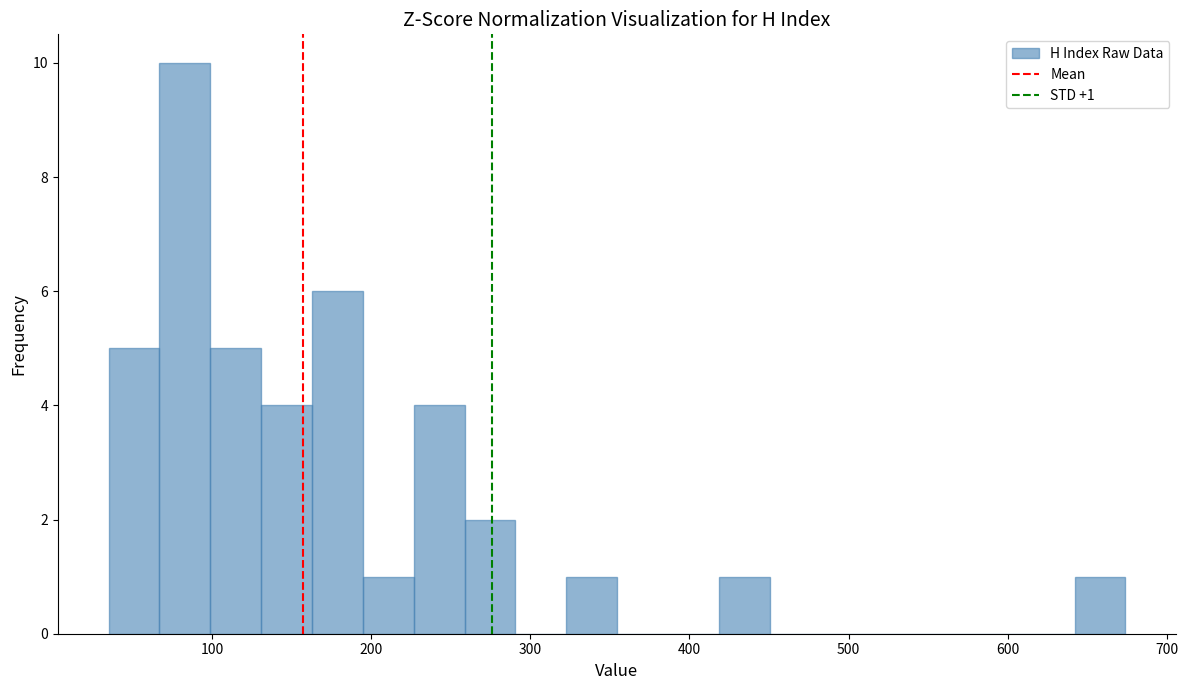

Read against the x-axis, roughly where is the centre of the tallest bar?

80